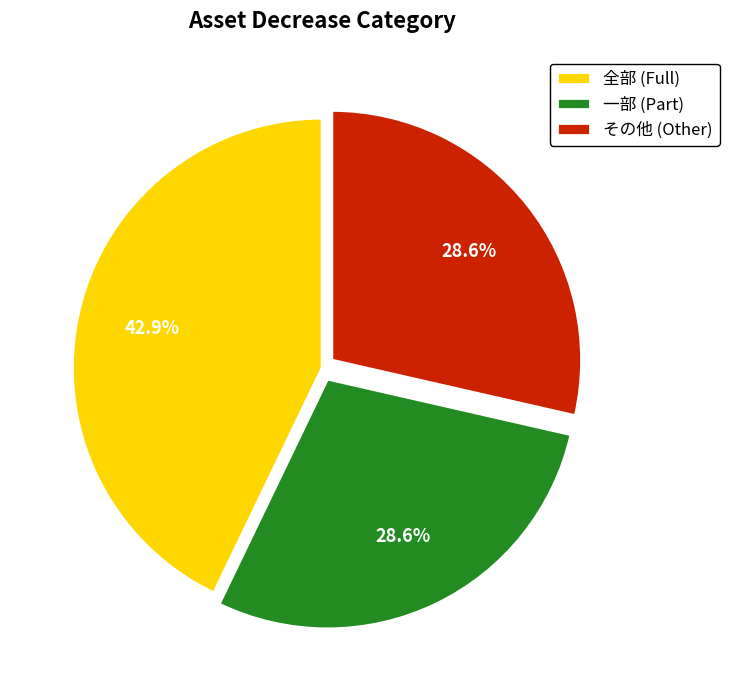

How many segments does this pie chart have?

3